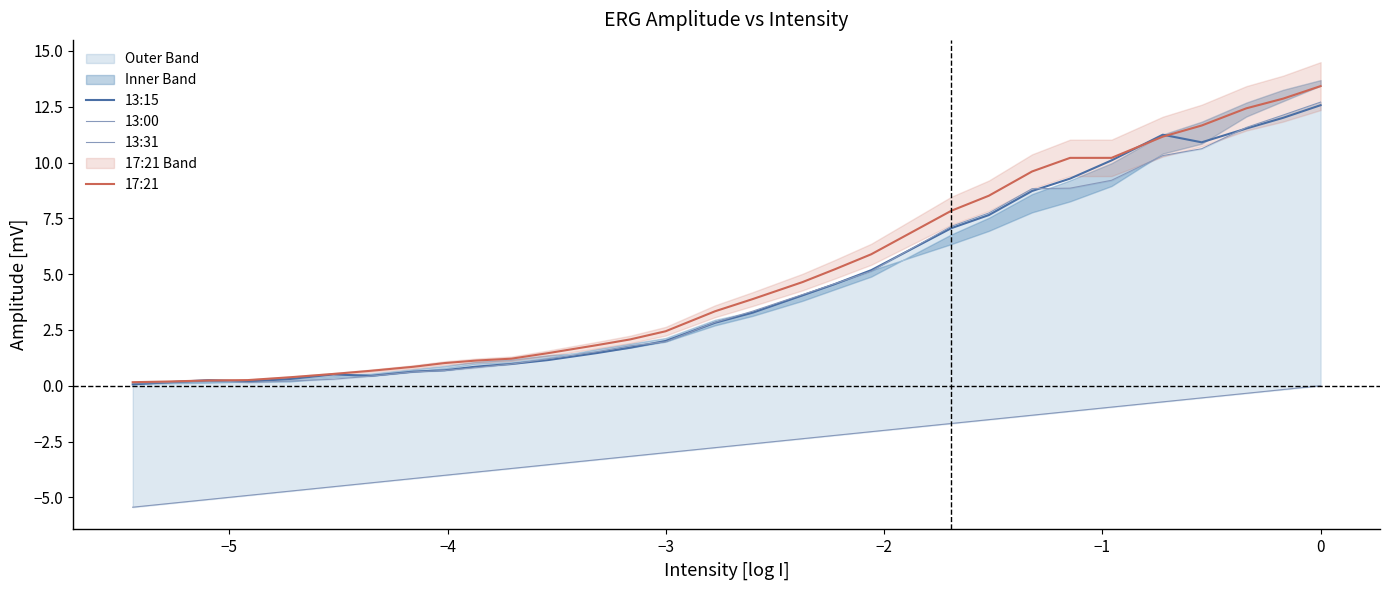

Does the chart have visible grid lines?

No